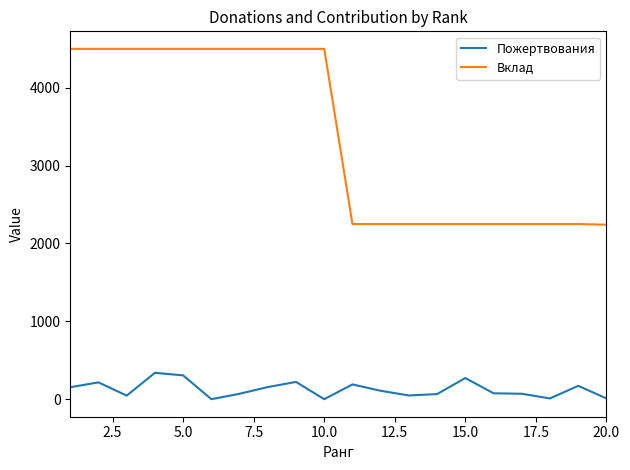

What is the greatest value displayed?

4500